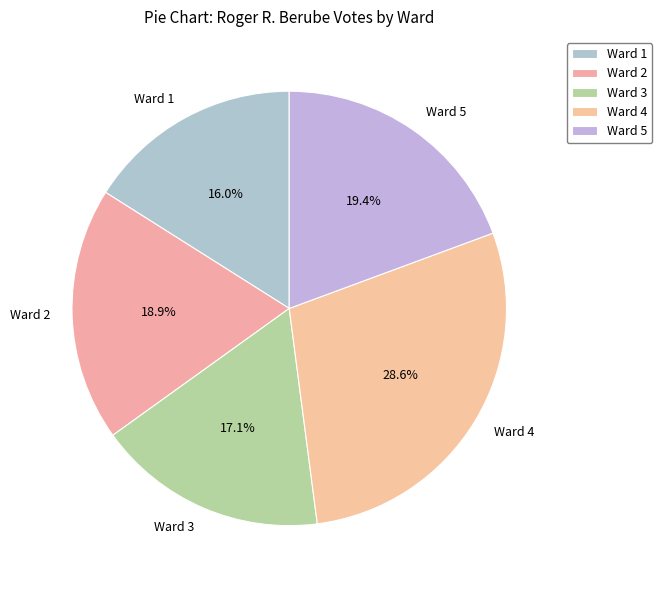

Is it true that Ward 1 is 16% of the pie?

True